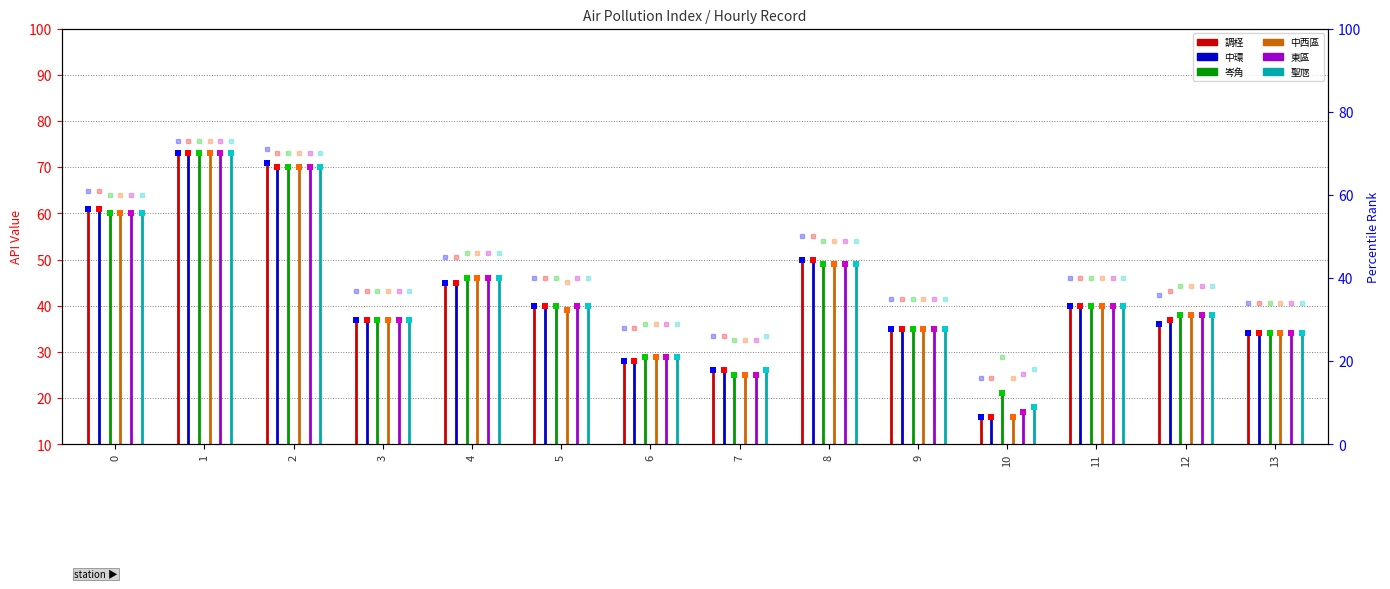

Which series changed the most between 1 and 5?

中西區